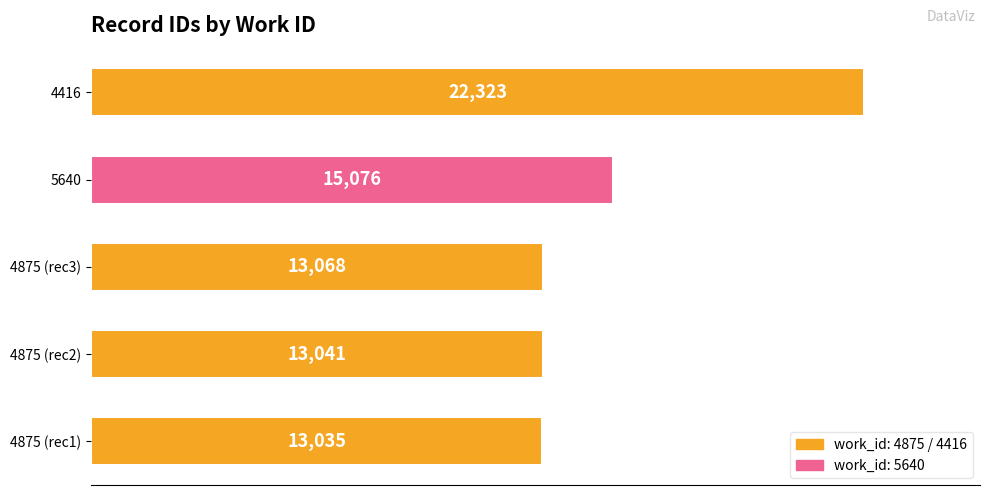

The chart shows a value of 15076 at 5640. True or false?

True